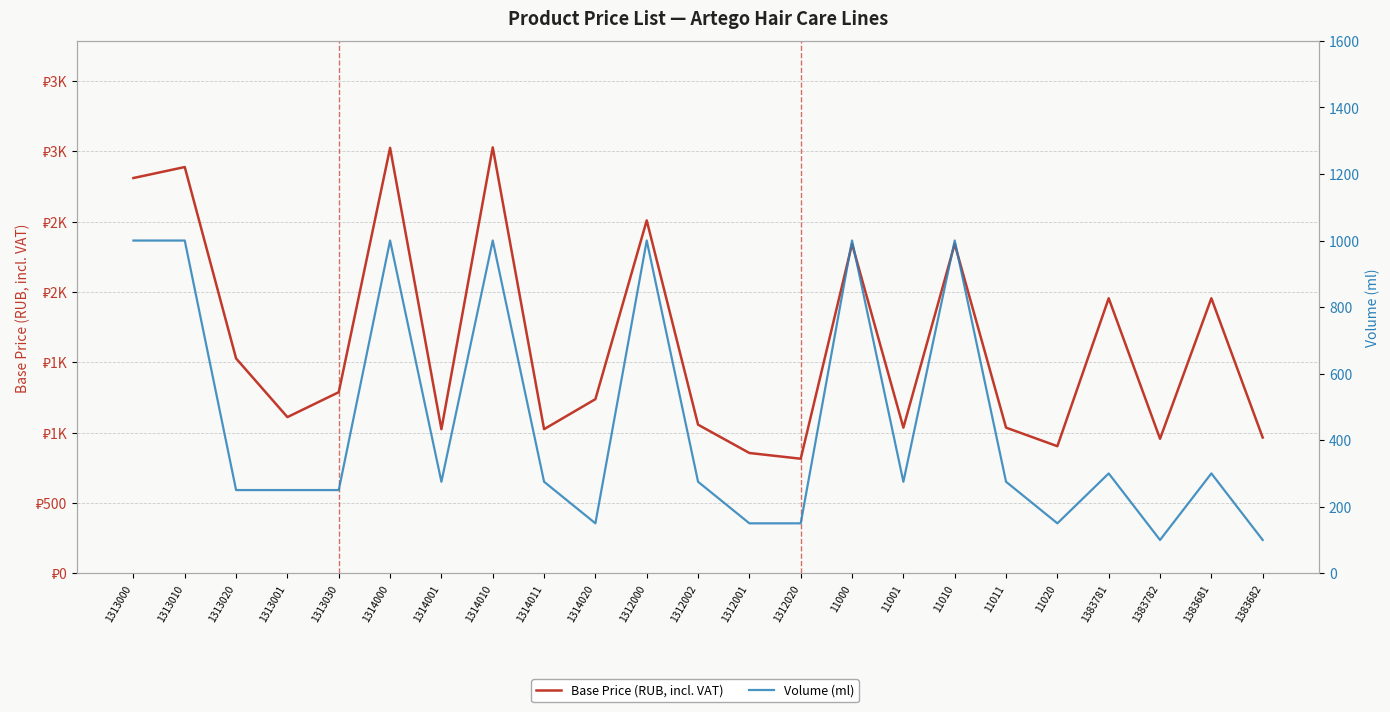

Where is the first local minimum for Volume (ml)?

1314001